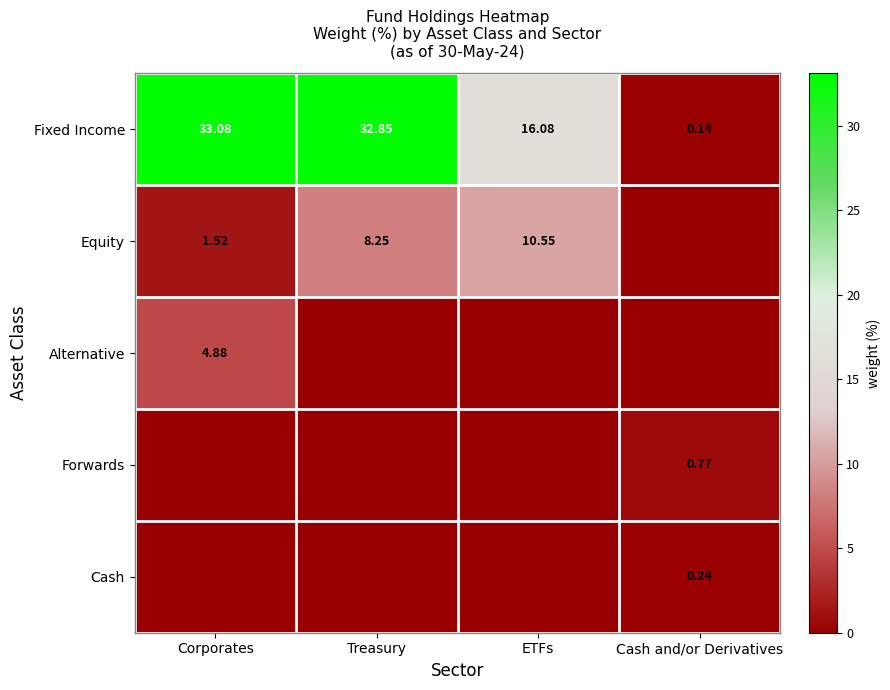

Where does the Fixed Income series first go above 32?

Corporates